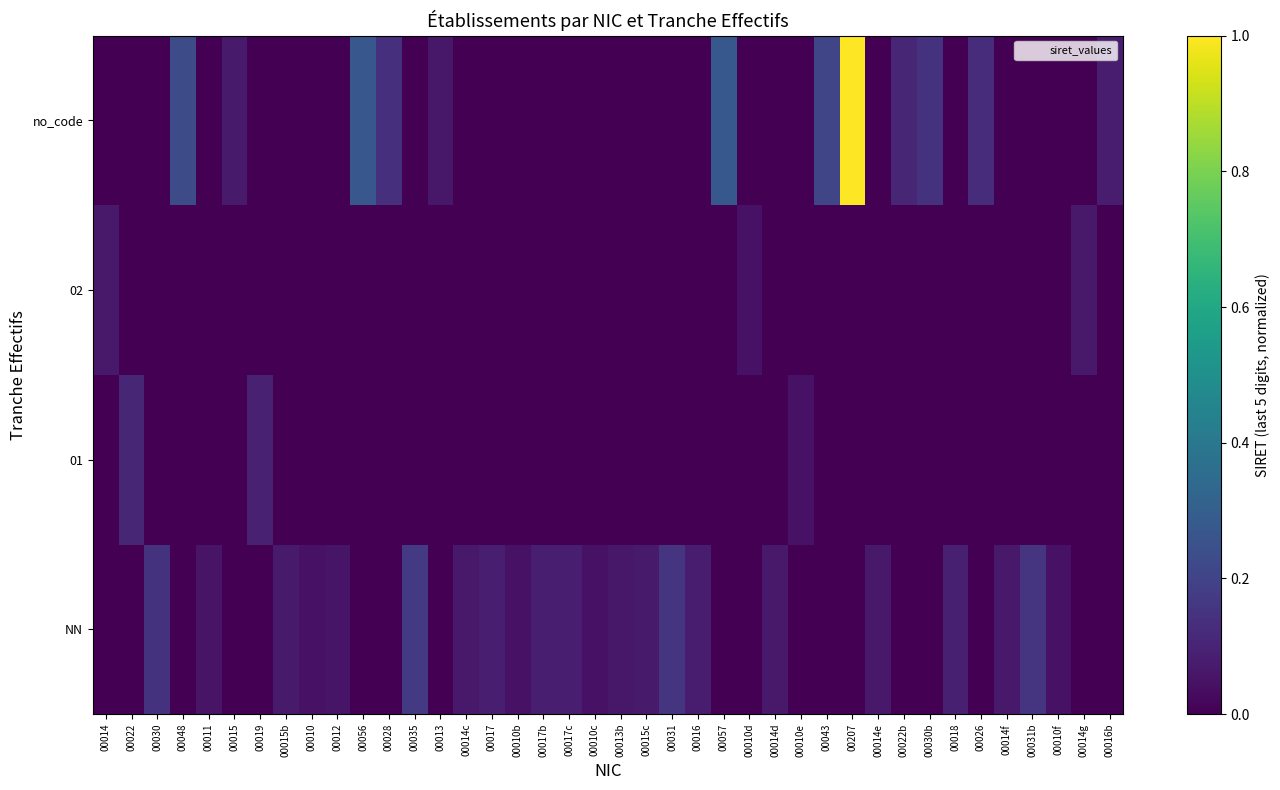

How many series are shown in this chart?

4